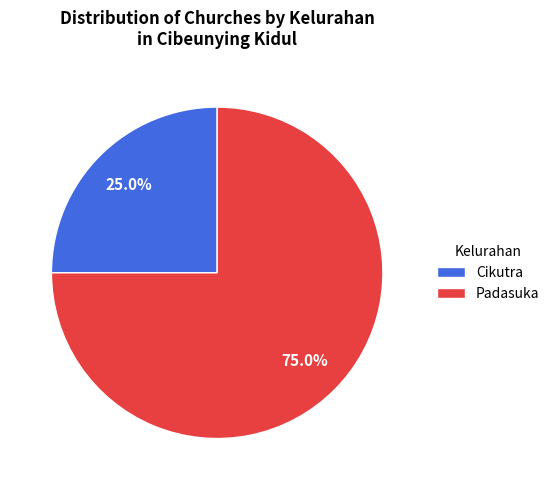

What is the ratio of the value at Padasuka to the value at Cikutra?

3.0